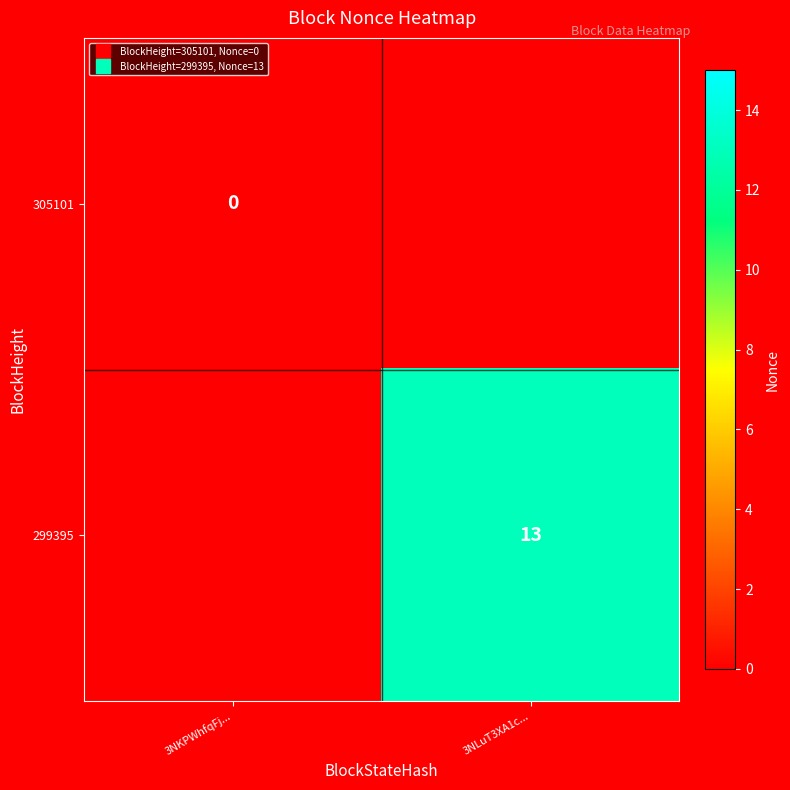

Which category has the lowest value in the 299395 series?

3NKPWhfqFj...